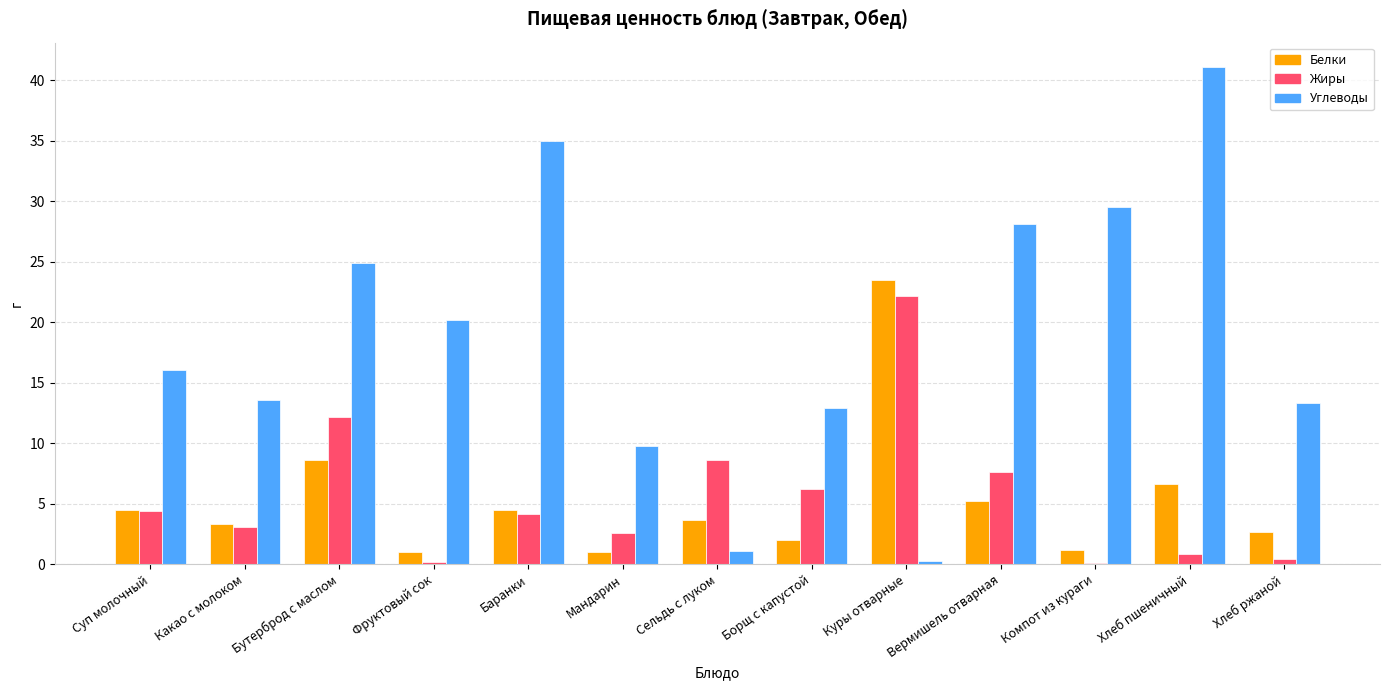

Which series has the largest total across all categories?

Углеводы